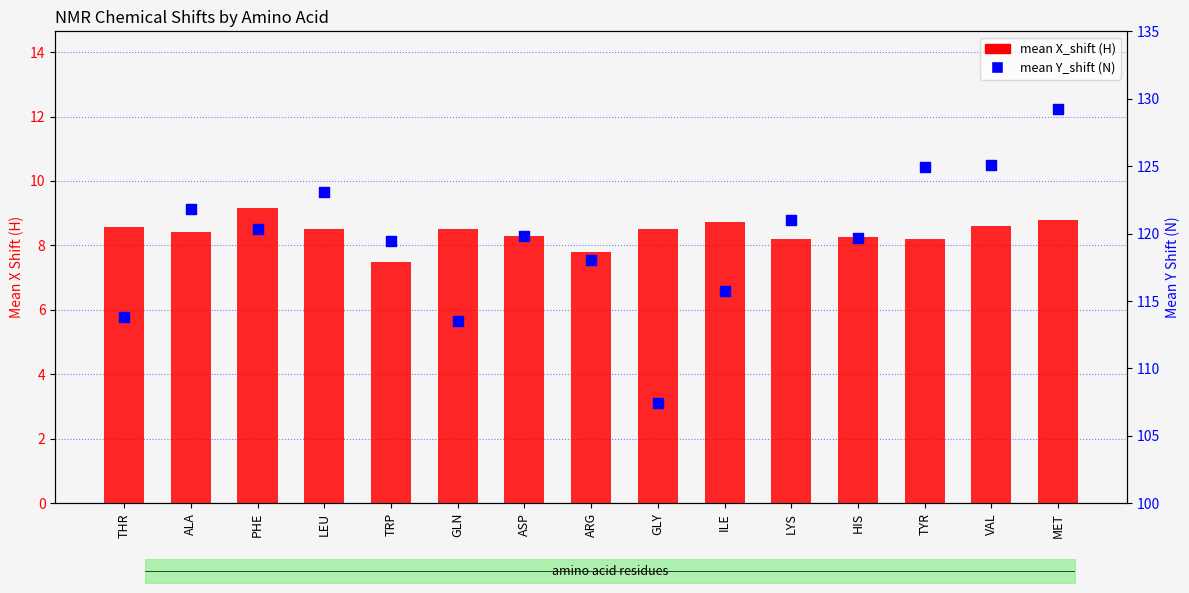

At how many categories does at least one series exceed 117?

11